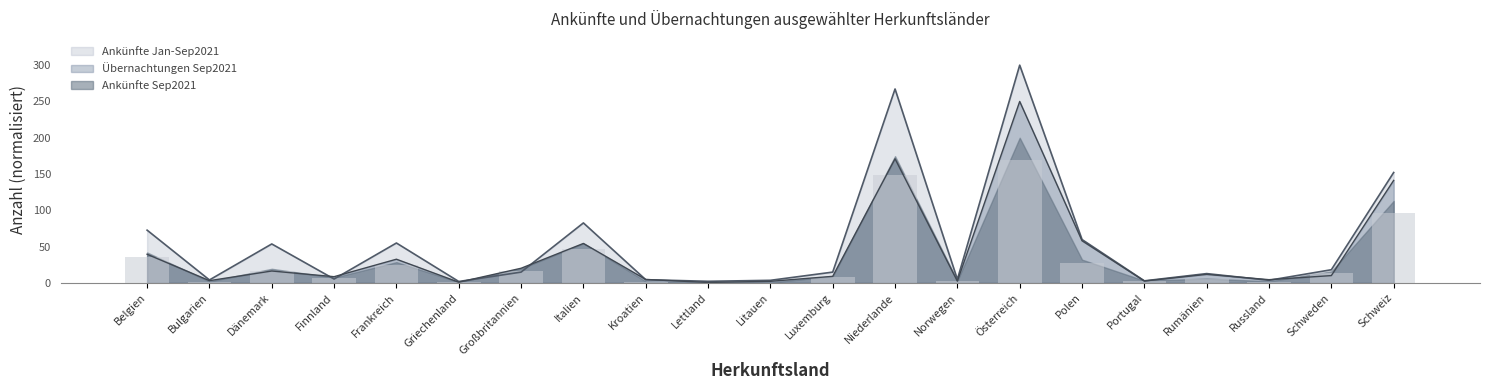

Reading left to right, what are all the values shown in this chart?

Ankünfte Sep2021: 35.7	1.7	16.5	6.2	24.3	1.0	16.8	46.4	1.8	0.5	0.5	7.8	148.5	2.6	170.0	27.2	2.6	5.1	1.9	13.6	96.0
Ankünfte Jan-Sep2021: 72.7	4.1	53.7	5.3	55.0	1.9	14.9	82.6	4.4	2.2	3.6	14.9	267.2	4.9	300.0	59.7	2.8	12.8	3.6	18.2	152.1
Übernachtungen Sep2021: 39.4	3.1	16.4	8.6	32.6	0.9	20.2	54.4	4.7	0.6	2.2	9.0	171.0	2.4	250.0	58.1	2.6	11.8	4.4	10.1	141.2